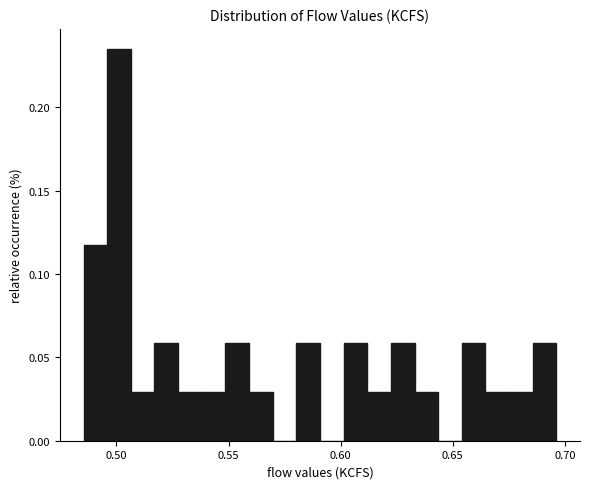

Around what value on the x-axis is the tallest bar? Give the approximate position of its centre, as read against the axis.

0.500